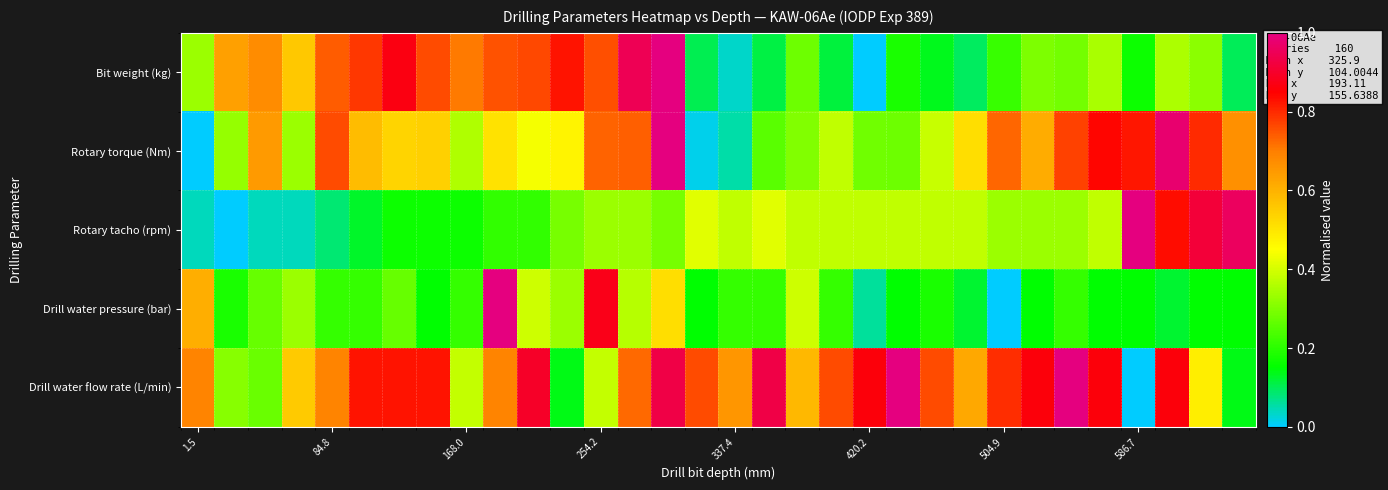

How many series are shown in this chart?

5